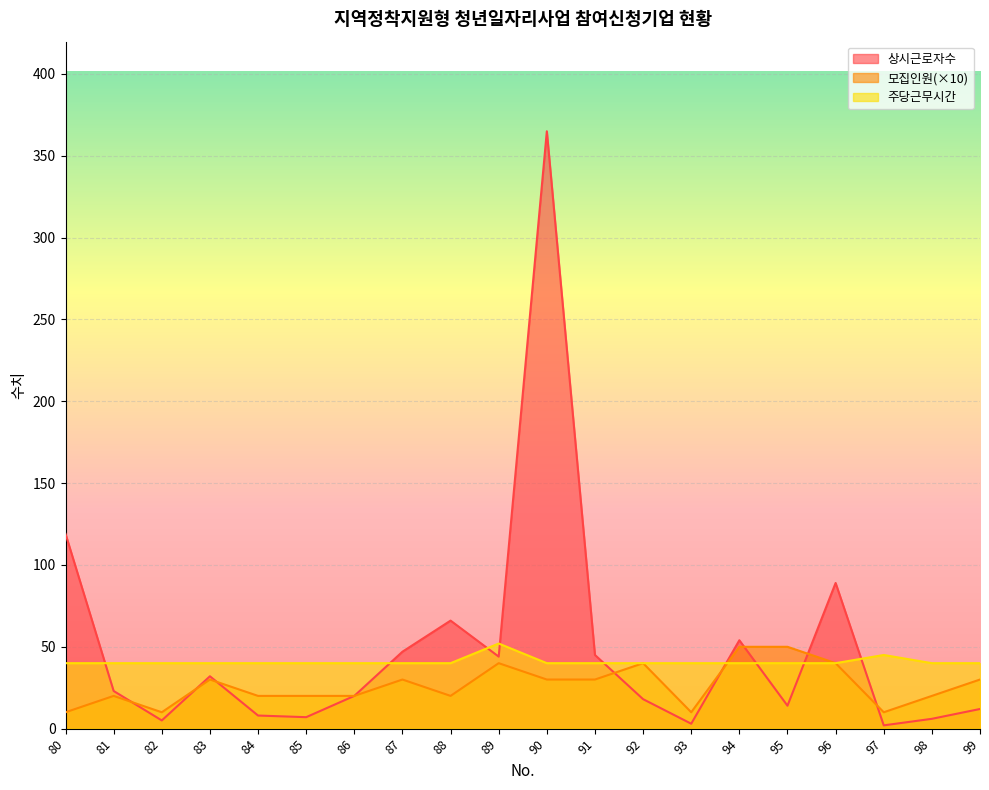

Which series has the largest total across all categories?

상시근로자수